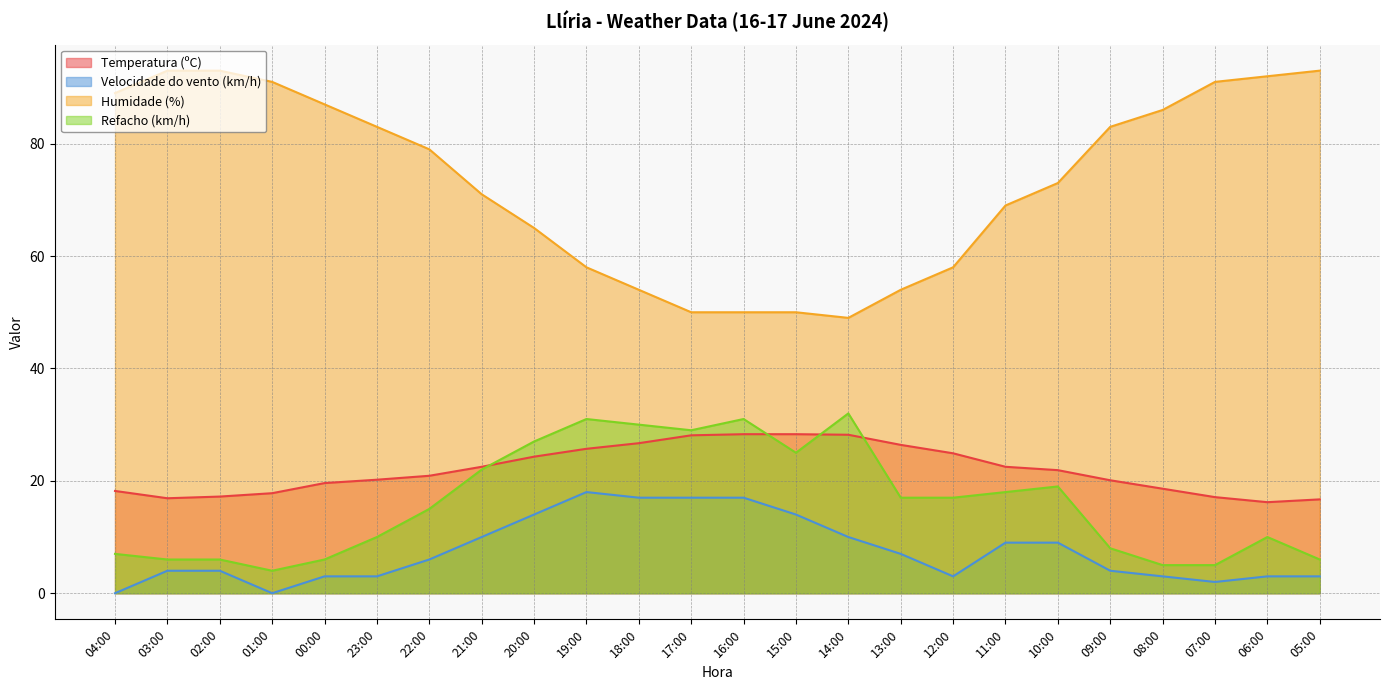

What is the approximate value of Velocidade do vento (km/h) at 00:00?

3.0